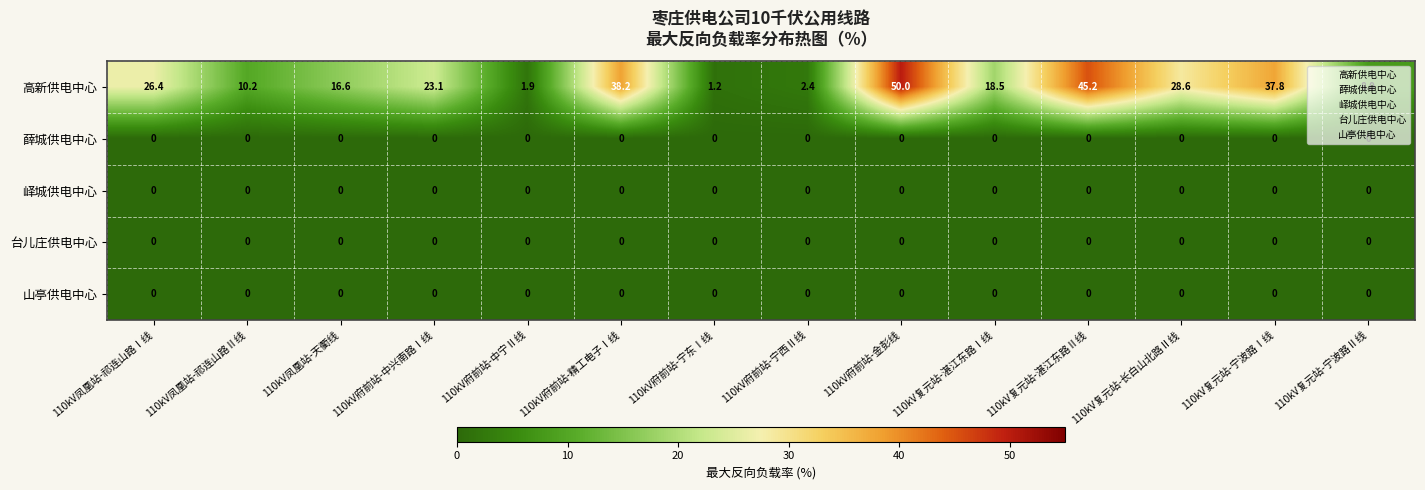

What is the total value across all series at 110kV府前站-中宁Ⅱ线?

1.9